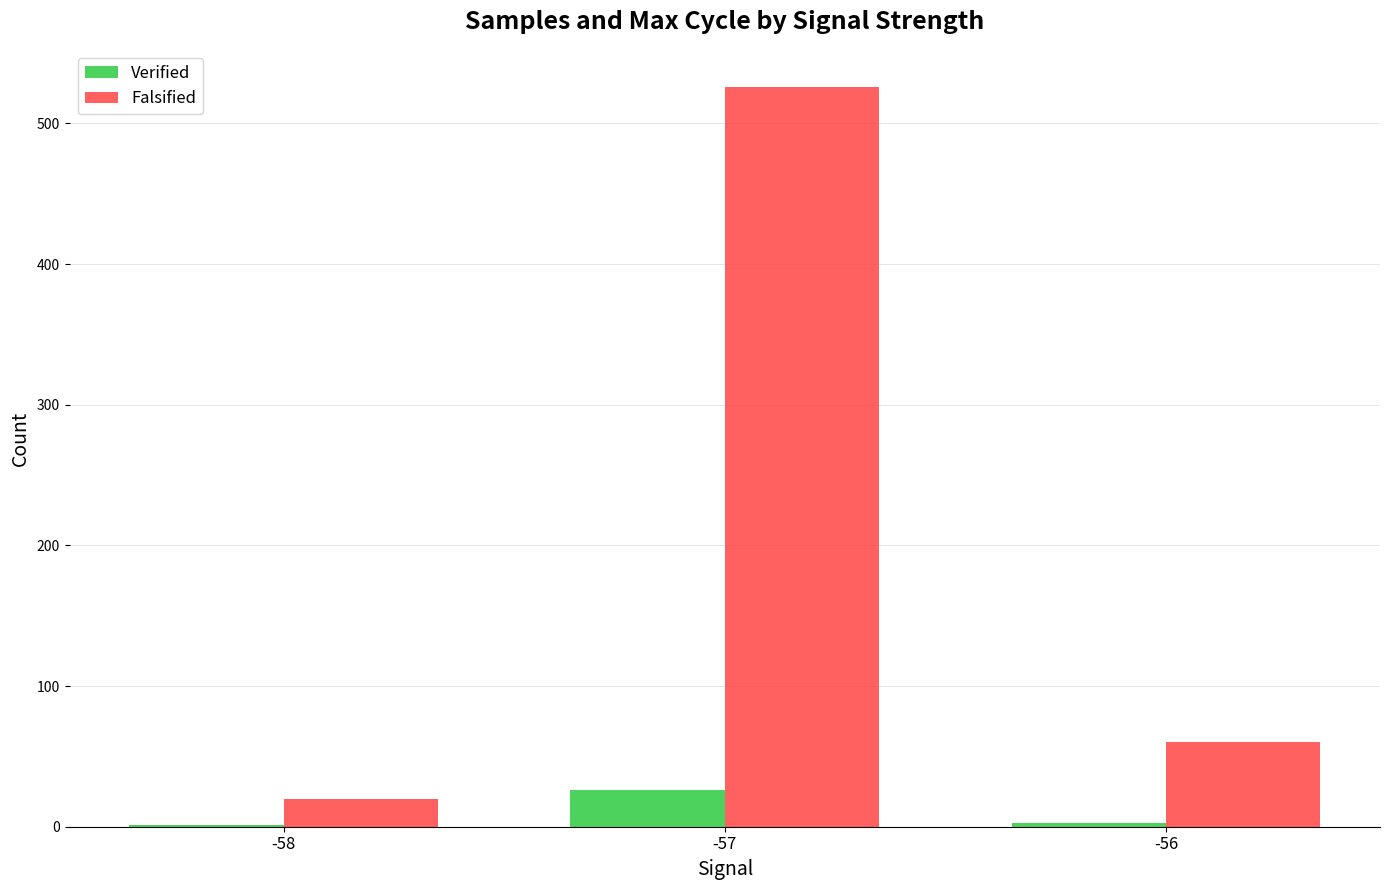

At which category is the sum across all series the highest?

-57